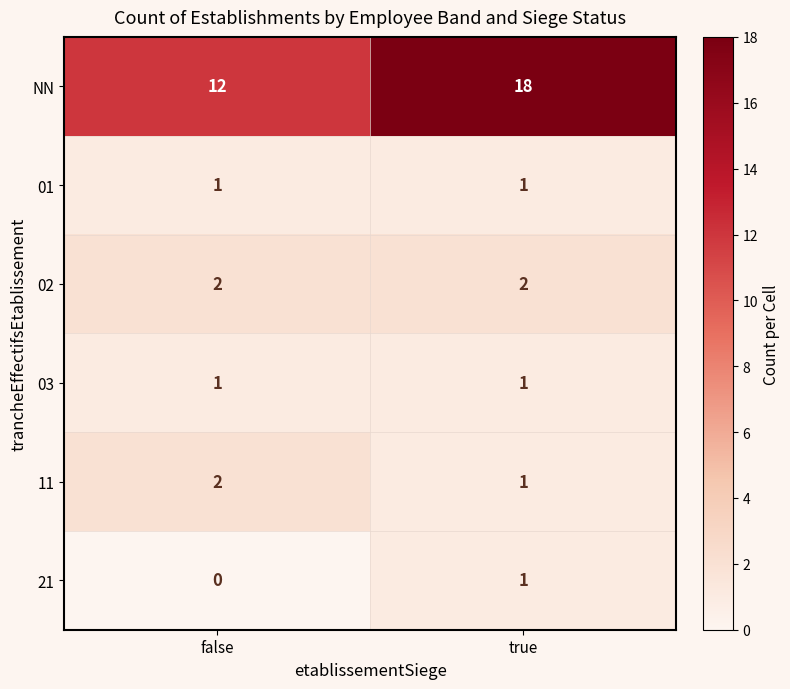

Which series has the widest spread of values?

NN